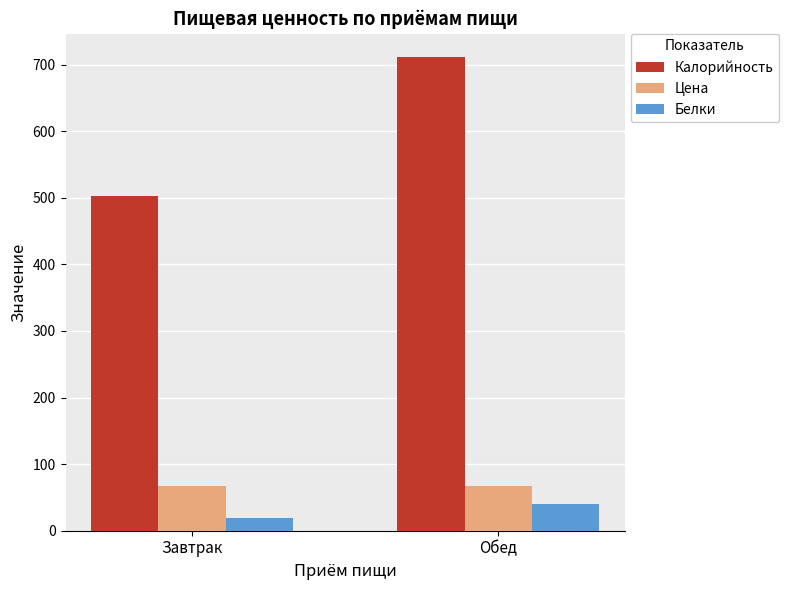

Is it true that Белки equals 40.2 at Обед?

True